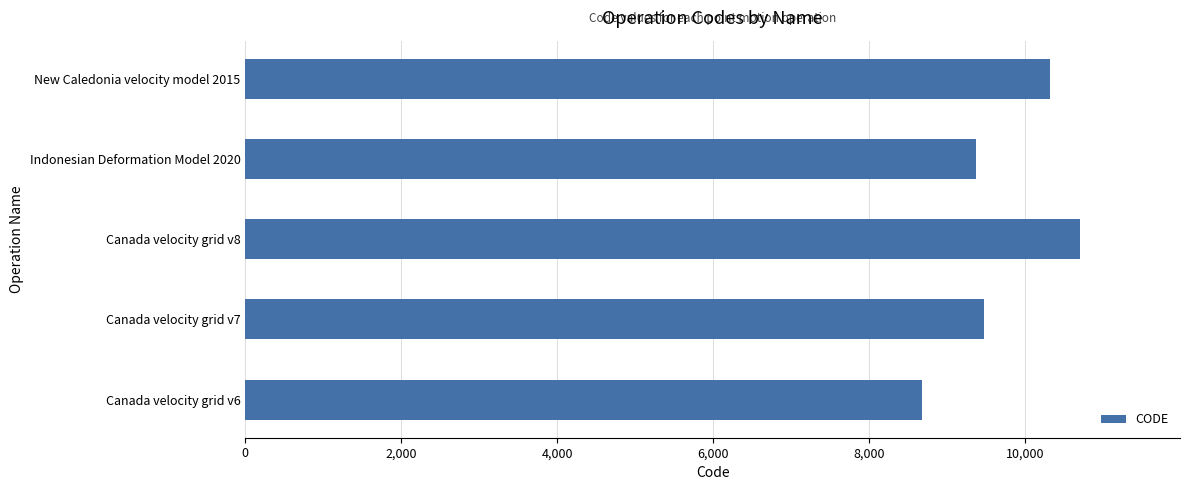

What is the approximate value at New Caledonia velocity model 2015, to the nearest 10?

10320